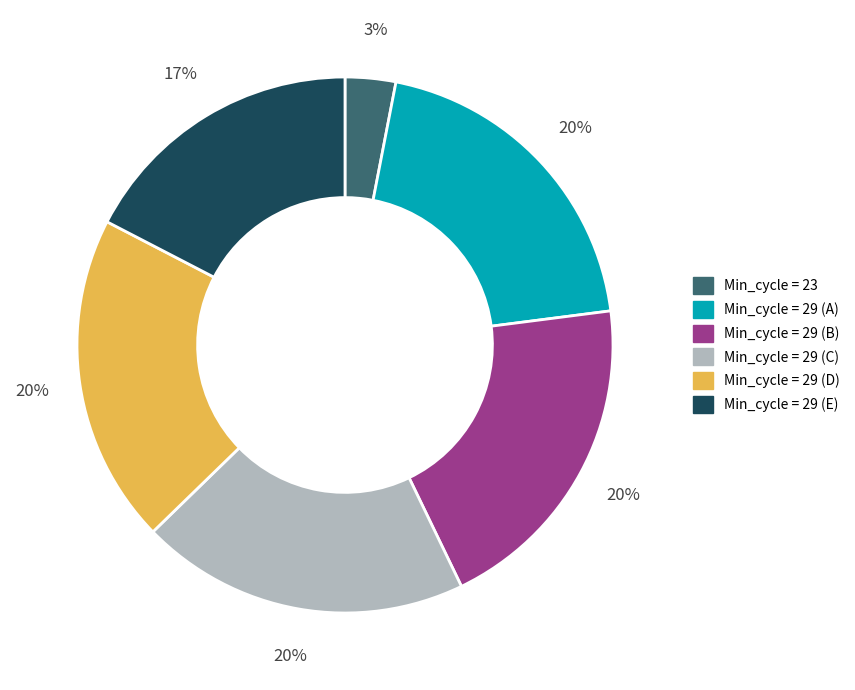

Is there a majority slice in this chart?

No